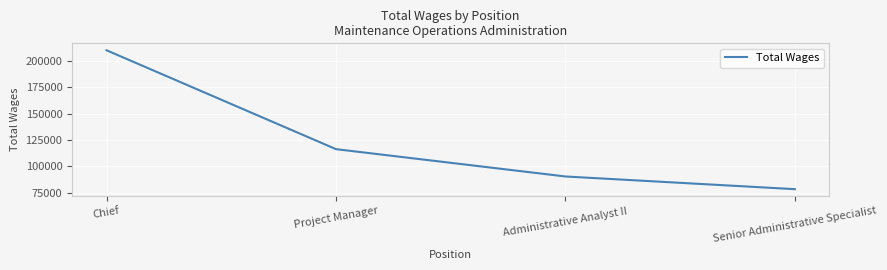

The value at Administrative Analyst II is 90461. True or false?

True